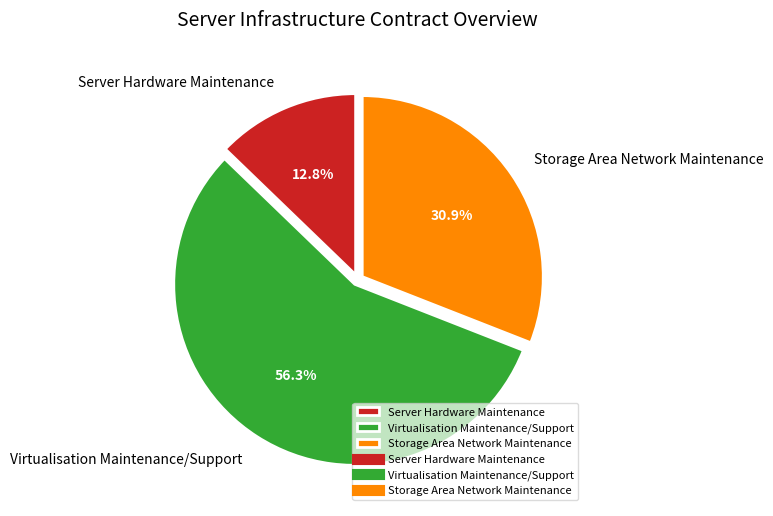

True or false: Virtualisation Maintenance/Support accounts for 56% of the total.

True